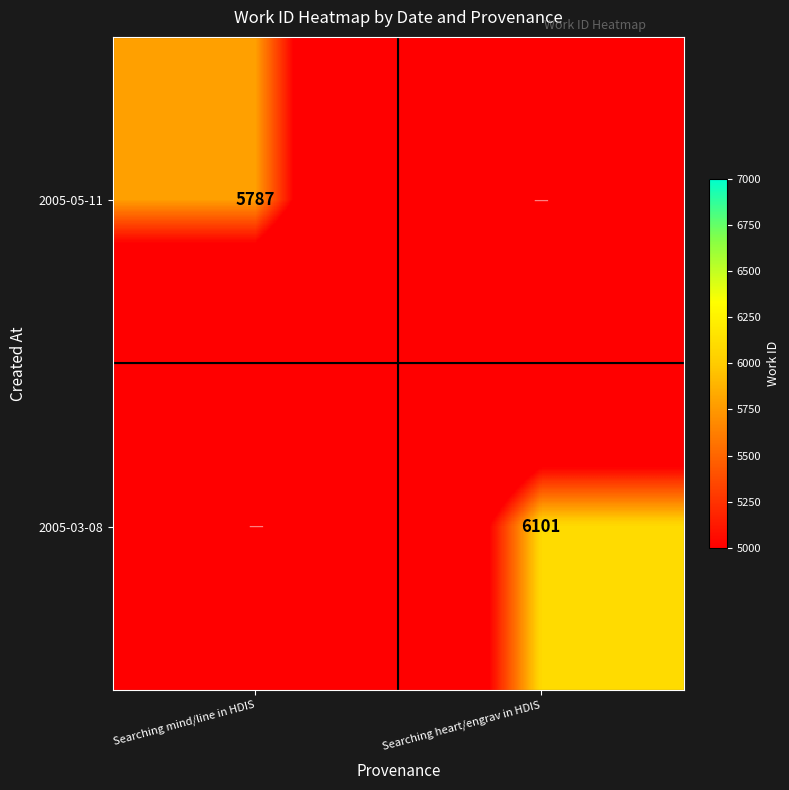

At which category is the sum across all series the highest?

Searching heart/engrav in HDIS